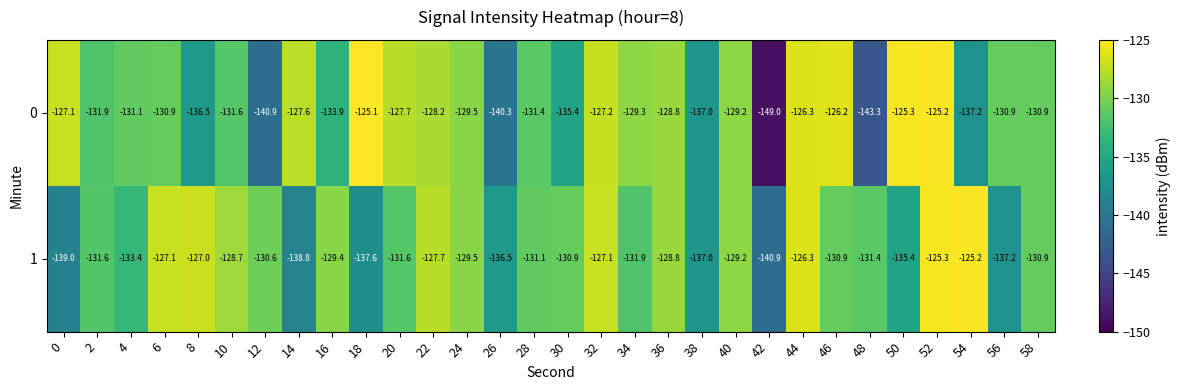

Which label corresponds to the largest value in the chart?

18